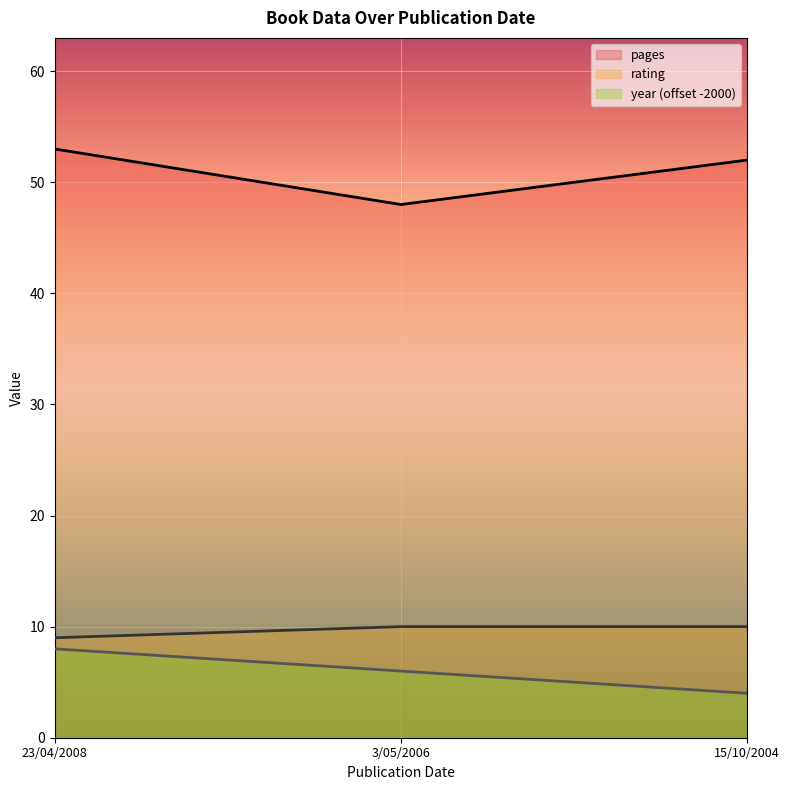

List the labels in order of rating value, smallest first.

23/04/2008, 3/05/2006, 15/10/2004